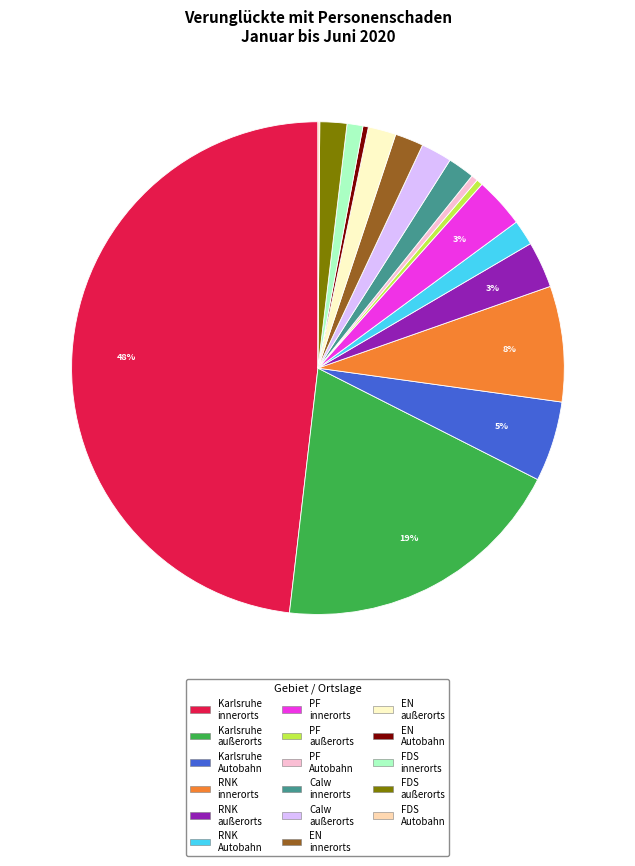

Does PF innerorts account for over 50% of the chart?

No